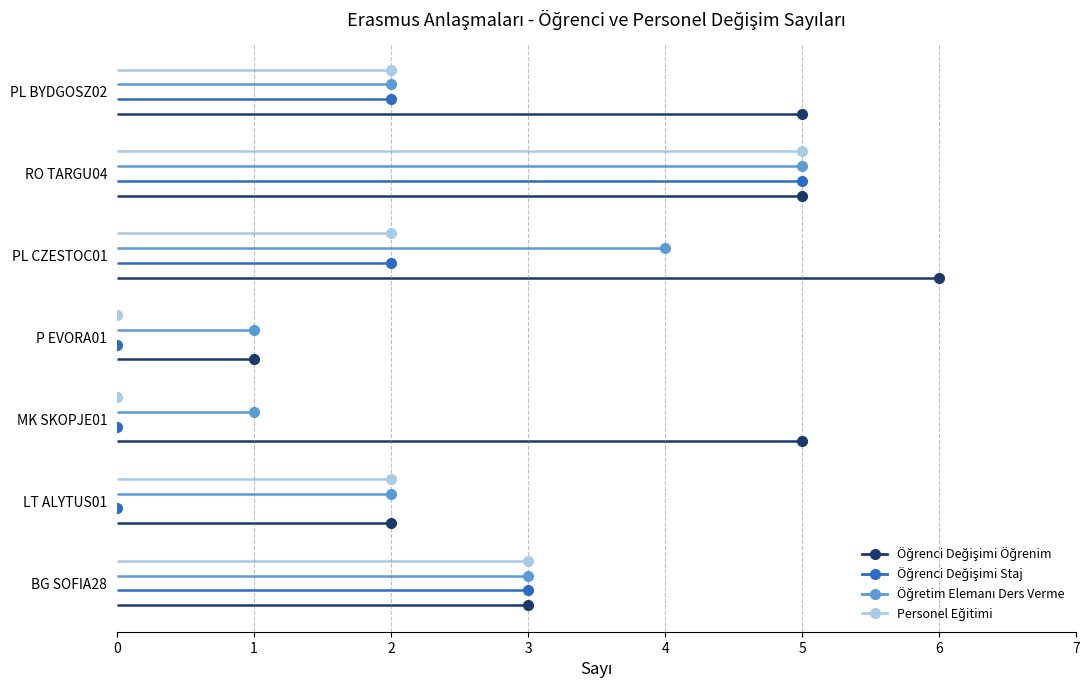

What is the difference between the maximum and second lowest values in the Öğrenci Değişimi Öğrenim series?

4